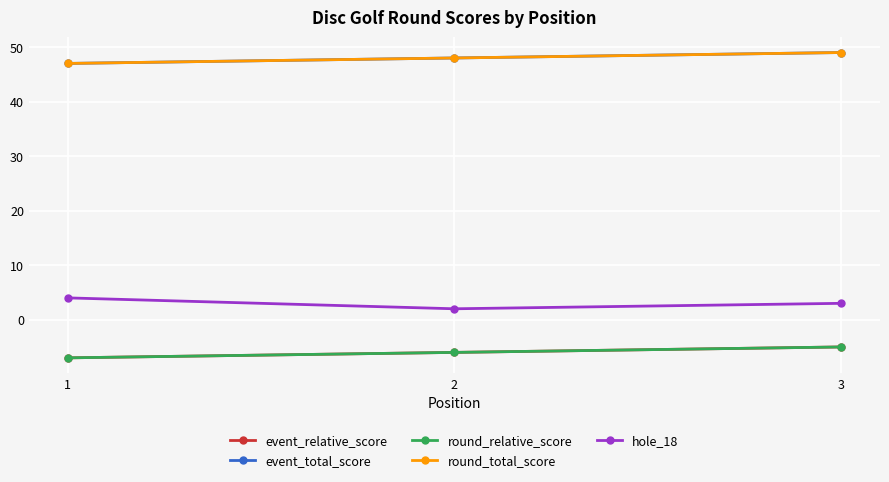

Does the chart have visible grid lines?

Yes